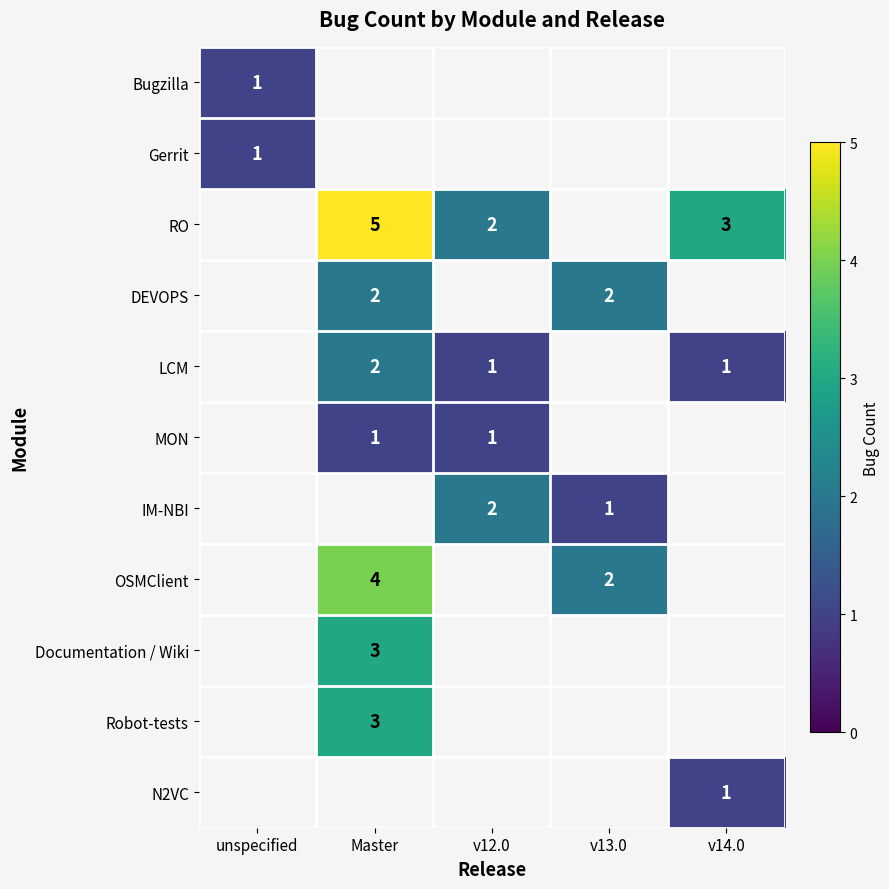

The LCM series shows 2 at Master. True or false?

True